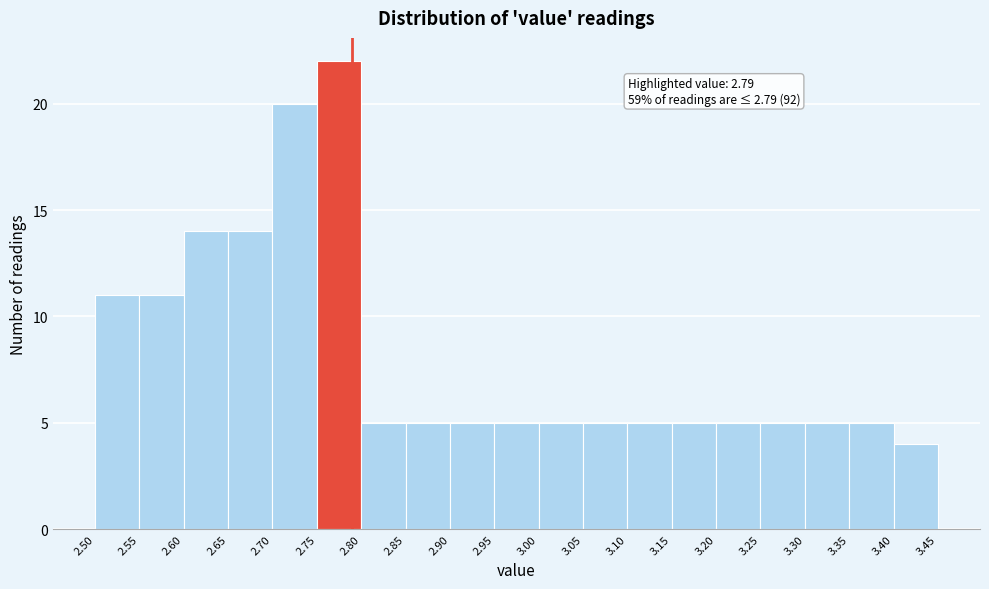

Which range on the x-axis has the tallest bar?

2.75 to 2.80